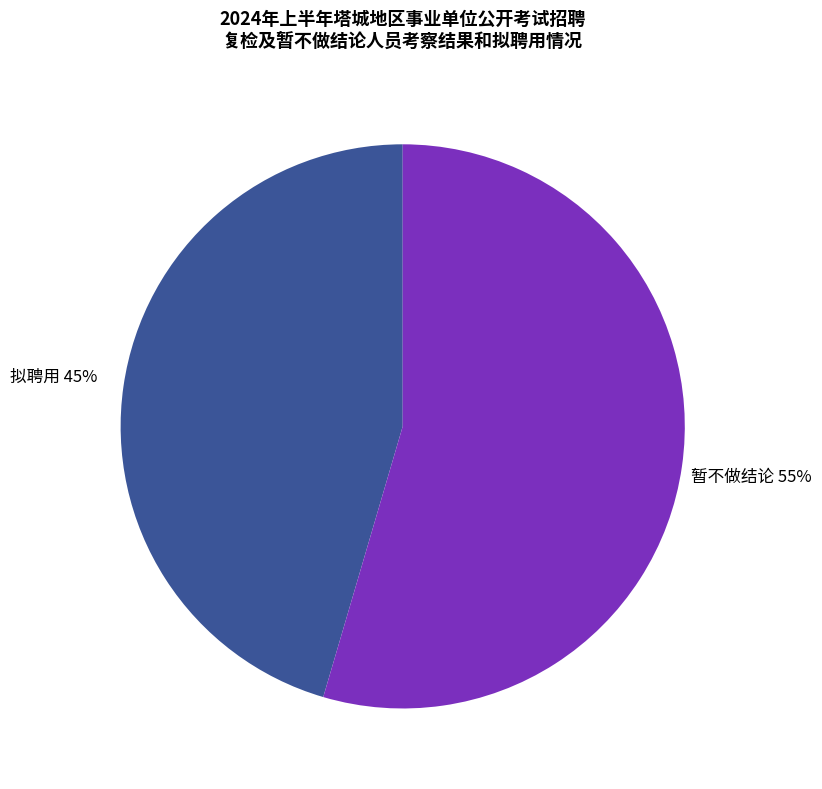

Count the number of slices in the pie.

2